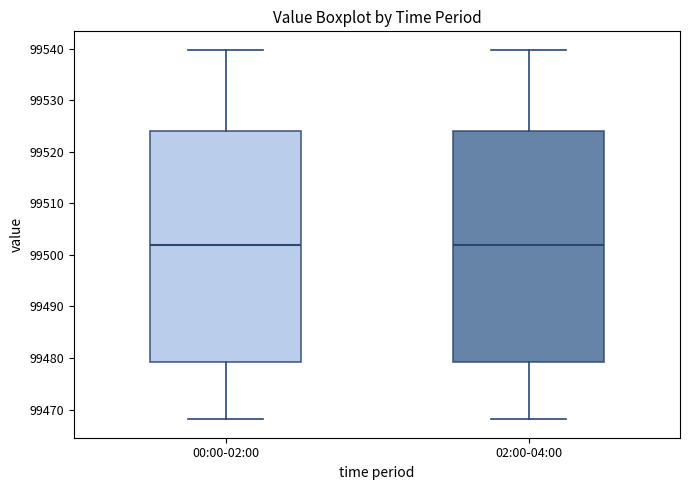

Where does the upper whisker of the box for 02:00-04:00 end on the y-axis? The values are not printed on the chart, so give them approximately, as read against the axis.

99540